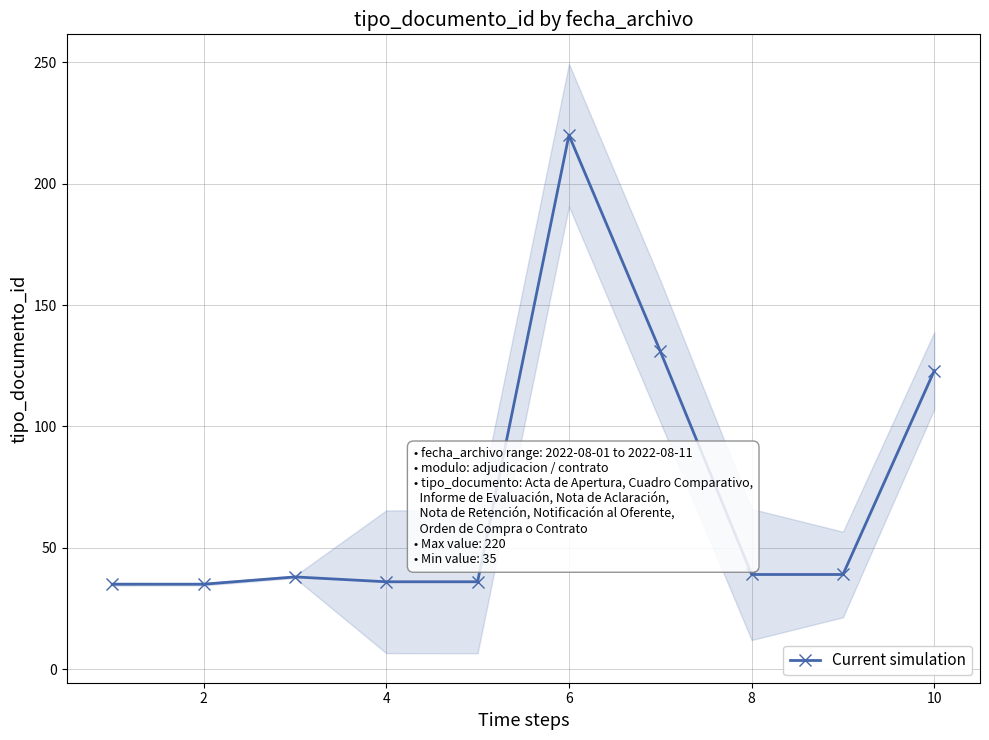

Reading right to left, what are all the values shown in this chart?

123	39	39	131	220	36	36	38	35	35